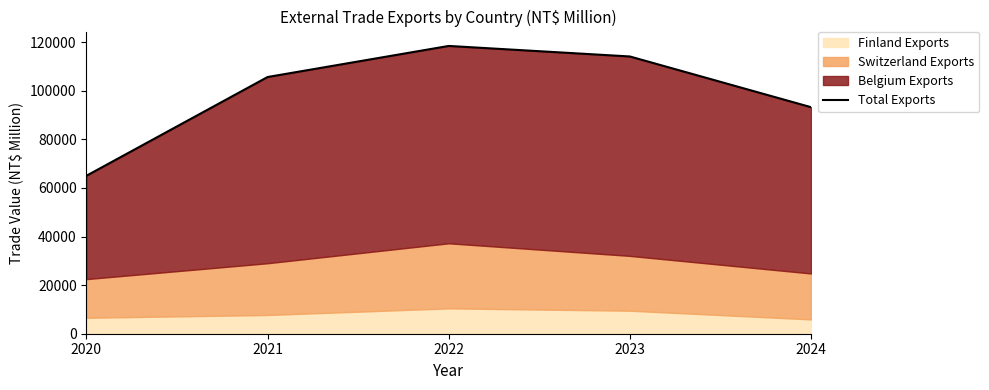

Reading left to right, extract all data points from this chart.

65003	105630	118416	114083	93218